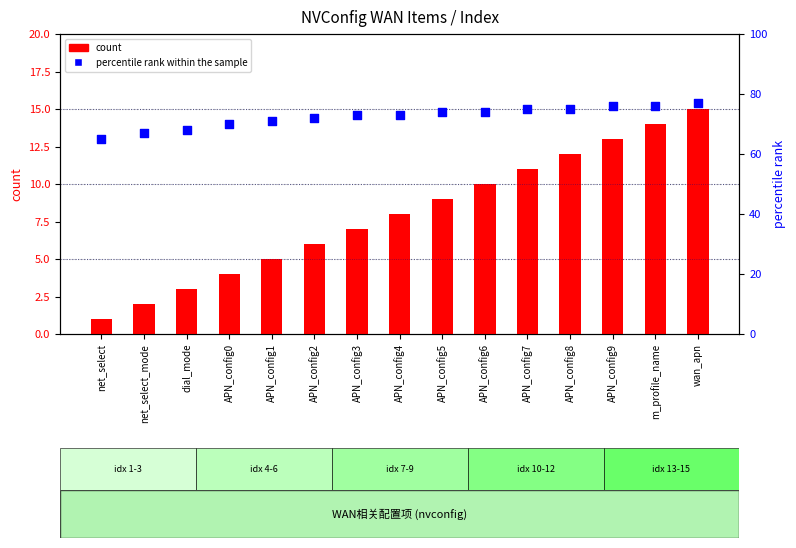

Which series has the widest spread of Y values?

count